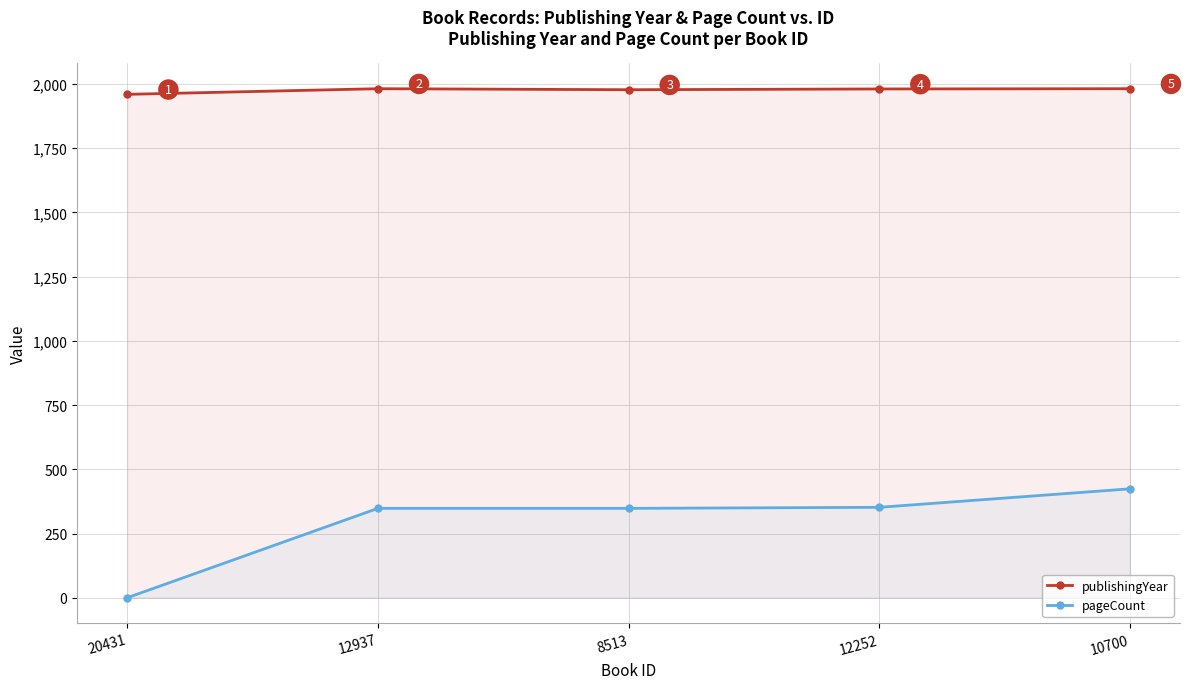

How many data points in publishingYear are above 1981?

2